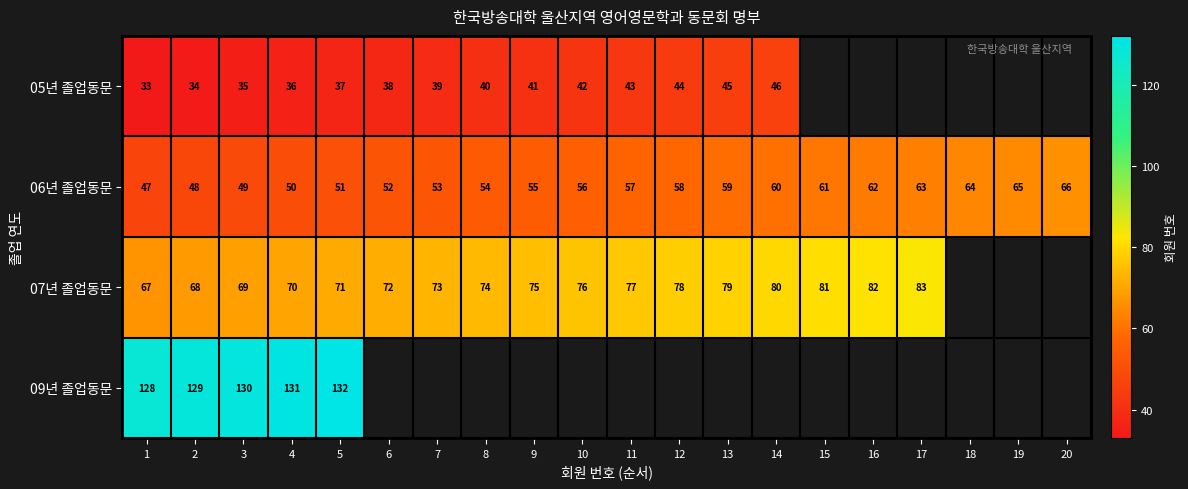

What is the difference between the highest and lowest values at 1?

95